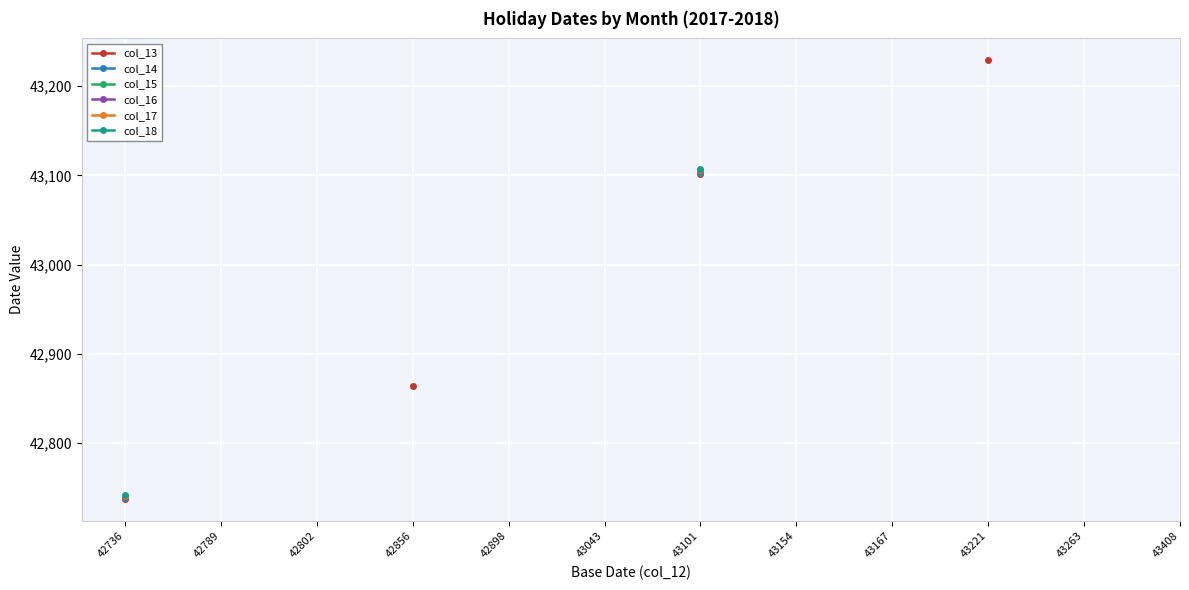

Which has a higher value, 42802 or 43263?

43263